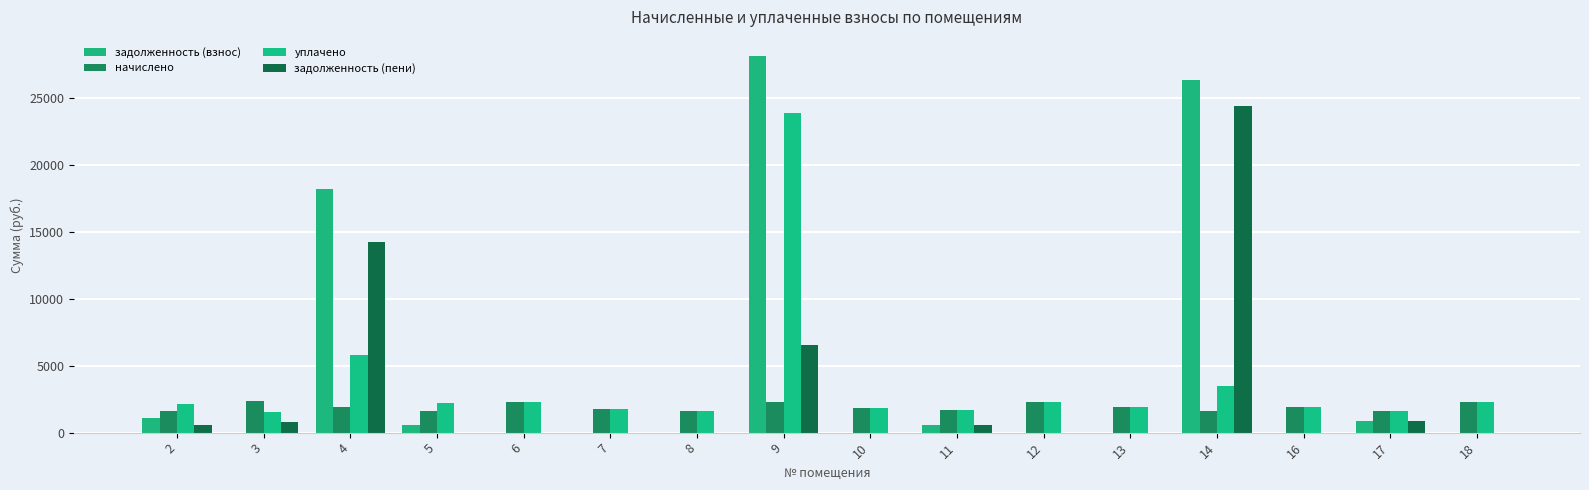

Reading right to left, list all the values displayed in this chart.

задолженность (взнос): 0.0	853.8	0.0	26359.7	0.0	0.0	553.5	0.0	28178.2	0.0	0.0	0.0	546.2	18186.2	0.0	1082.7
начислено: 2294.9	1602.0	1935.7	1594.7	1888.0	2269.3	1660.7	1811.0	2265.6	1591.0	1792.7	2269.3	1638.7	1884.3	2331.6	1624.0
уплачено: 2294.9	1602.1	1935.7	3516.8	1888.0	2301.3	1660.7	1811.0	23922.3	1591.0	1792.7	2269.3	2184.9	5787.8	1554.4	2167.8
задолженность (пени): 0.0	853.7	0.0	24437.6	0.0	0.0	553.5	0.0	6521.5	0.0	0.0	0.0	0.0	14282.7	777.2	538.9